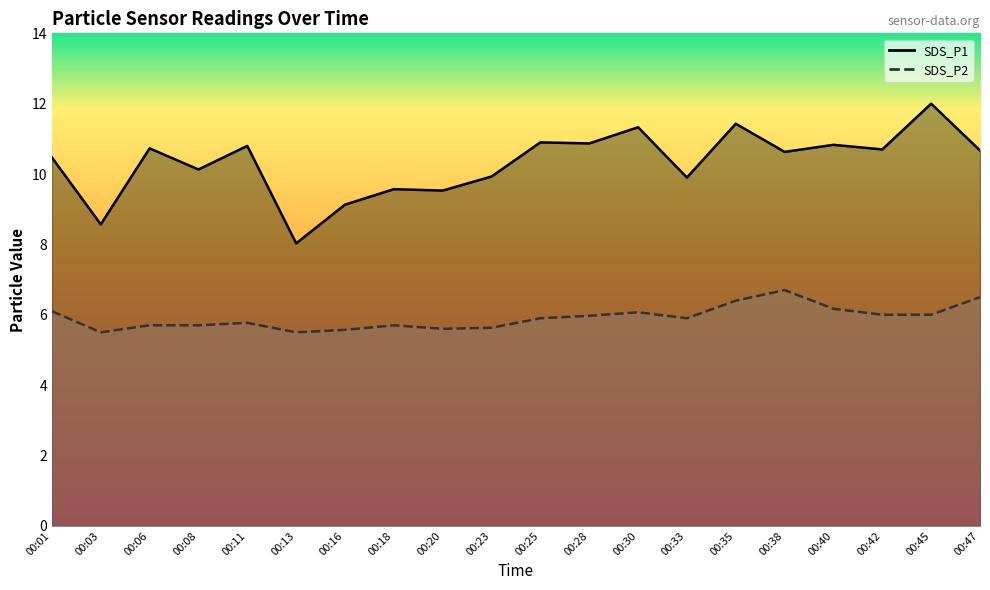

What is the sum of all SDS_P2 values?

118.4